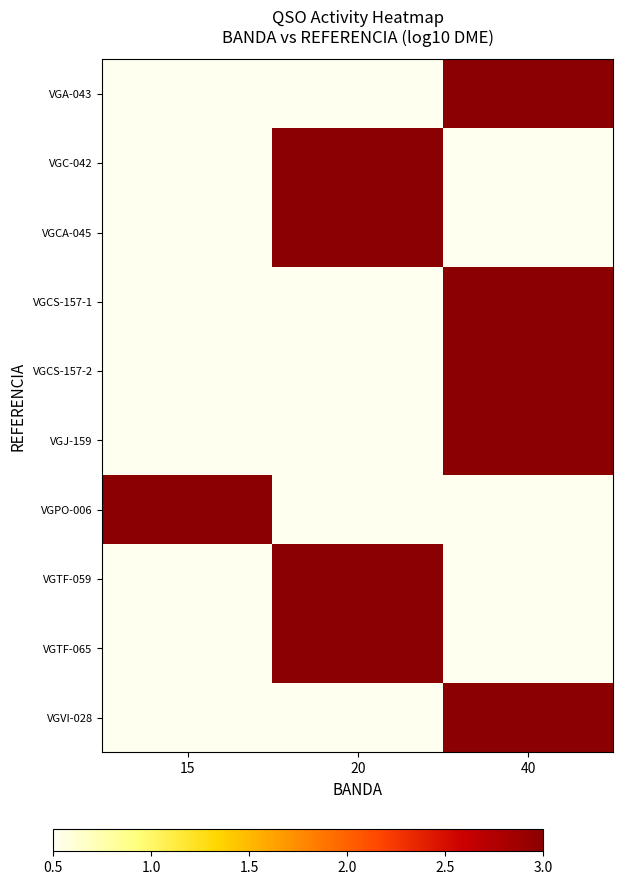

Reading right to left, what are all the values shown in this chart?

VGA-043: 40=3.5	20=0.5	15=0.5
VGC-042: 40=0.5	20=4.2	15=0.5
VGCA-045: 40=0.5	20=4.0	15=0.5
VGCS-157-1: 40=4.1	20=0.5	15=0.5
VGCS-157-2: 40=4.1	20=0.5	15=0.5
VGJ-159: 40=4.4	20=0.5	15=0.5
VGPO-006: 40=0.5	20=0.5	15=4.6
VGTF-059: 40=0.5	20=4.6	15=0.5
VGTF-065: 40=0.5	20=4.6	15=0.5
VGVI-028: 40=3.0	20=0.5	15=0.5